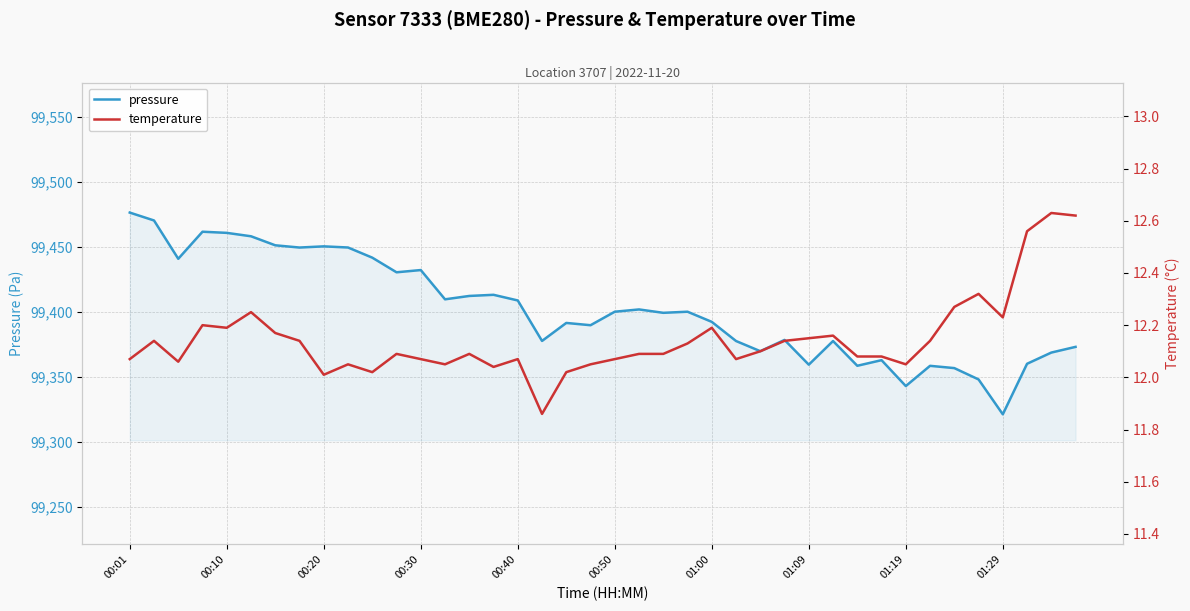

True or false: temperature and pressure cross at least once.

False